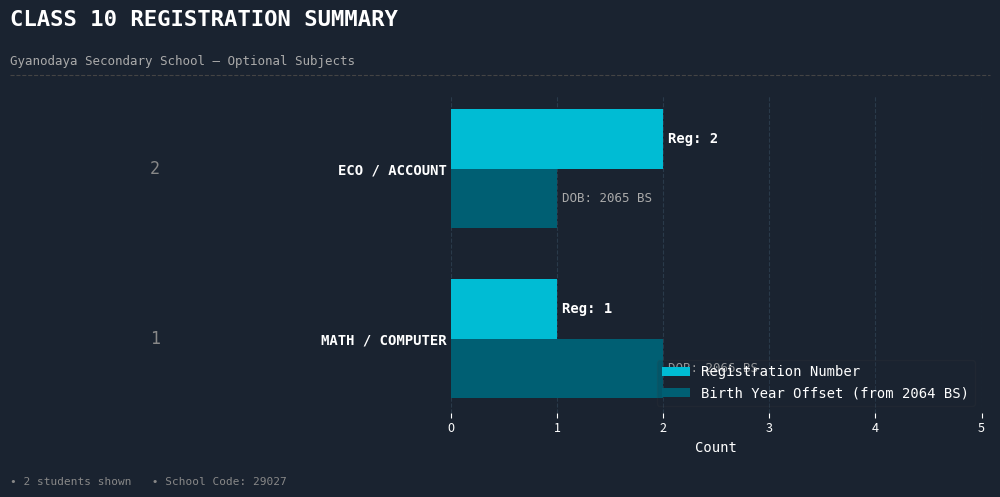

What is the sum of all Registration Number values?

3